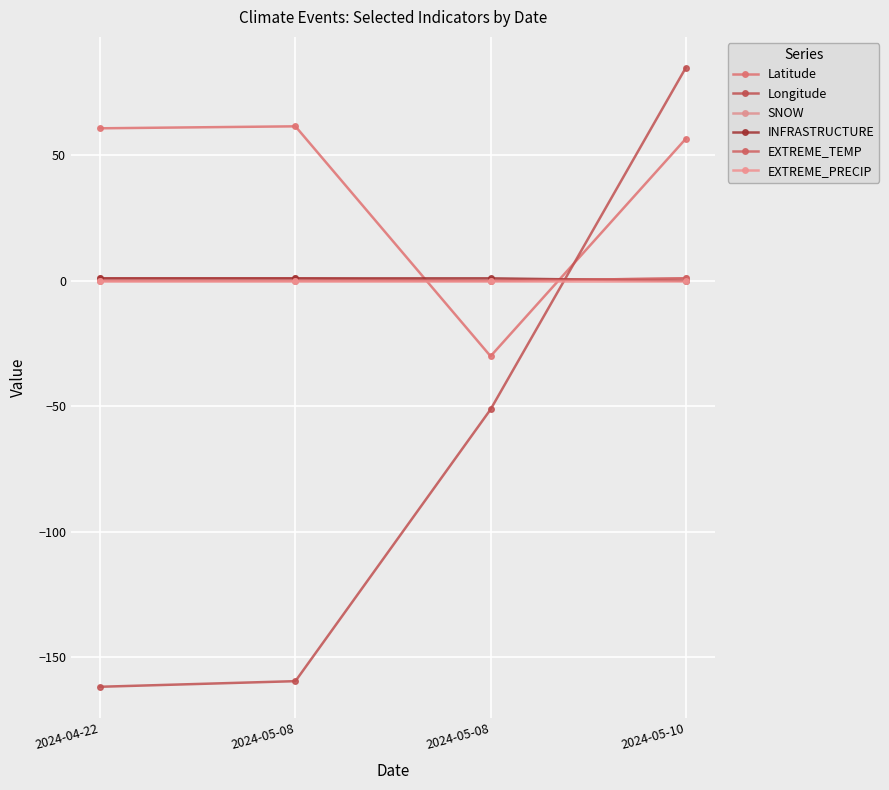

Does the chart have visible grid lines?

Yes